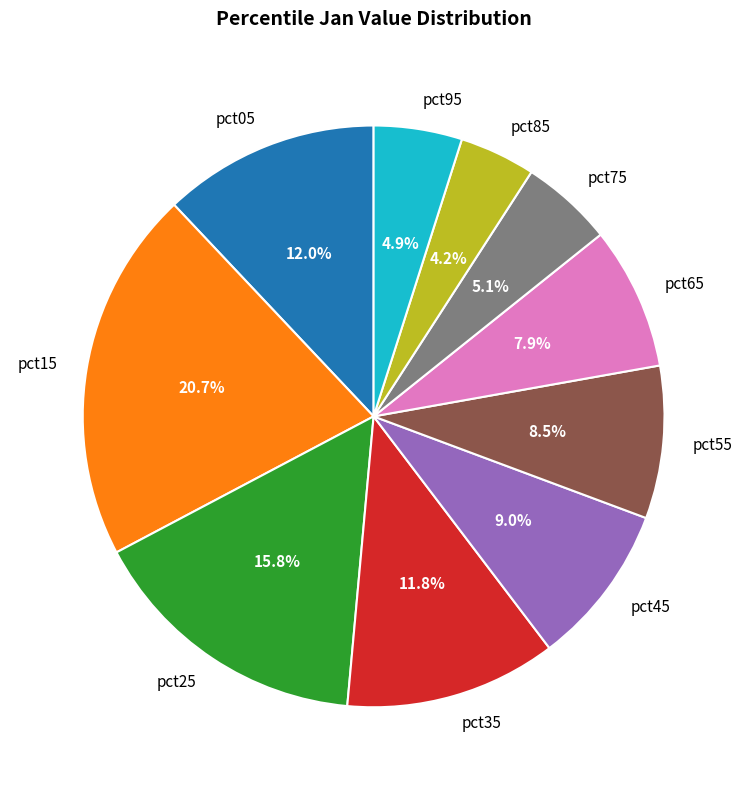

Between pct35 and pct85, which is larger?

pct35